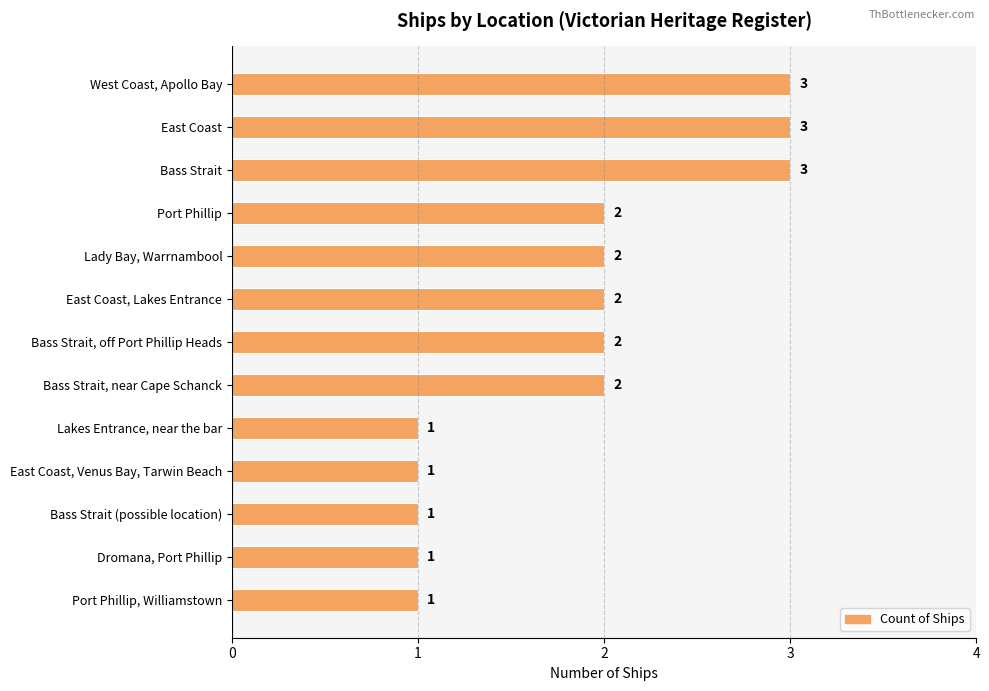

How many data points are less than 2?

5